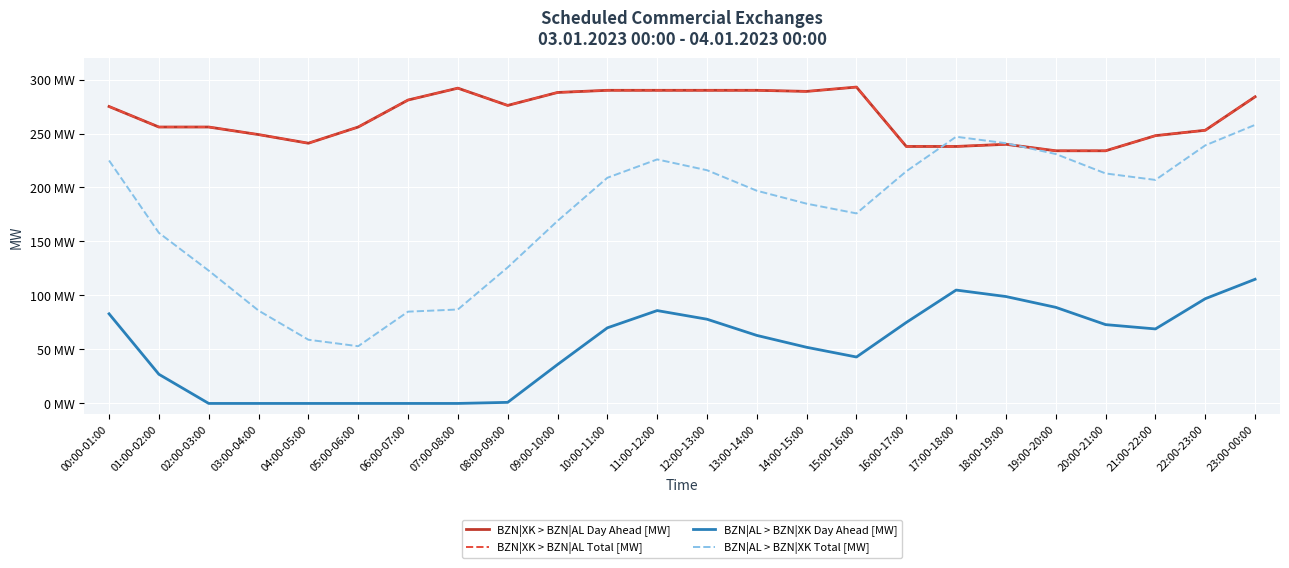

In BZN|XK > BZN|AL Day Ahead [MW], how many points are higher than both neighbors (excluding endpoints)?

3